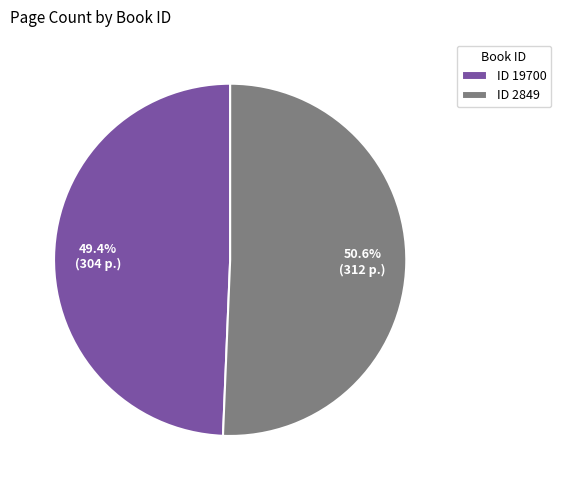

Combined, do ID 2849 and ID 19700 account for over 50%?

Yes